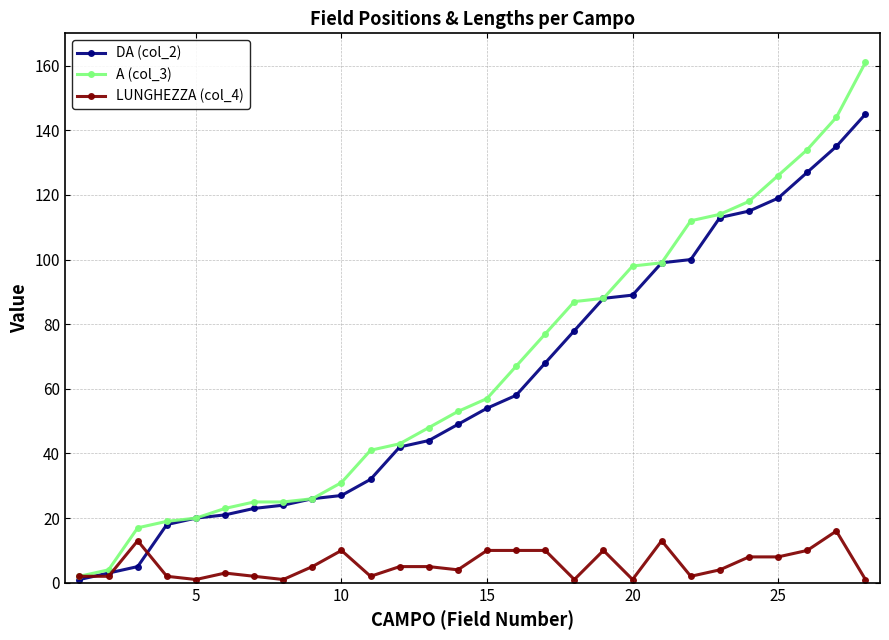

True or false: LUNGHEZZA (col_4) has more than 0 interior local peaks.

True